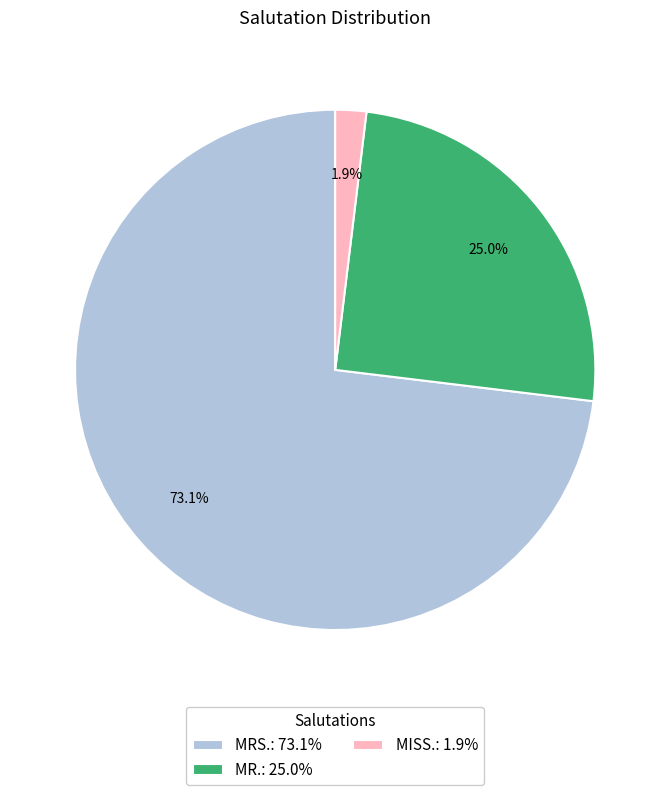

Count the number of slices in the pie.

3